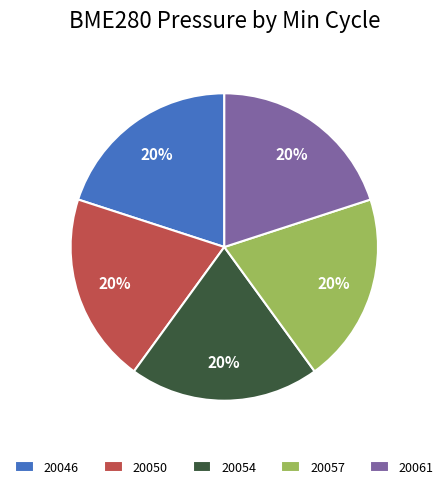

Is the sum of 20057 and 20046 greater than half?

No